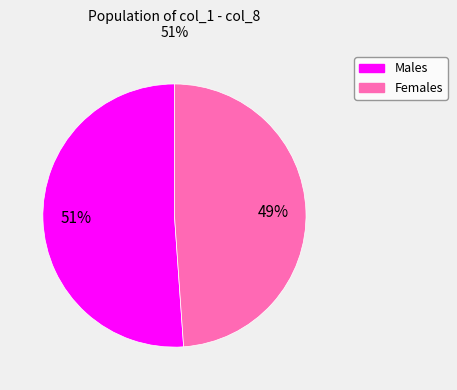

To the nearest percent, what is the average slice percentage?

50%